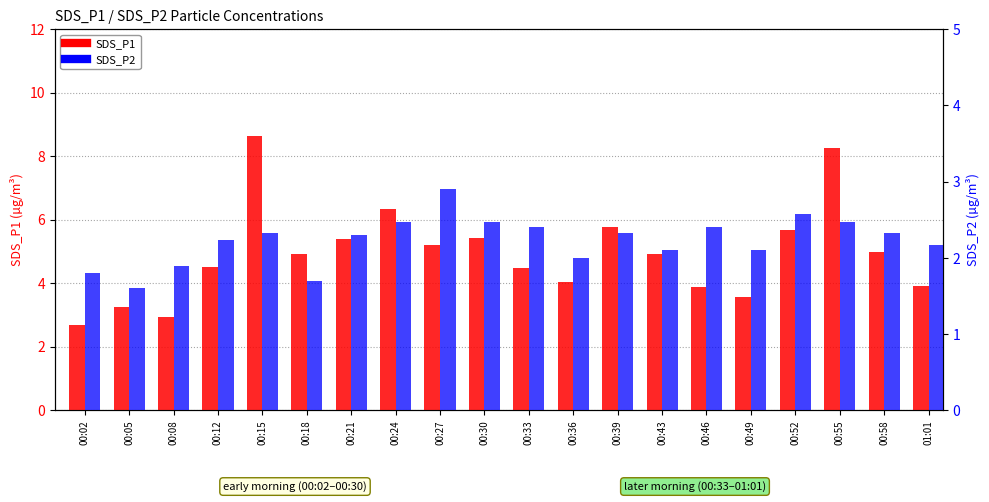

What is the difference between the SDS_P1 values at 01:01 and 00:27?

1.3